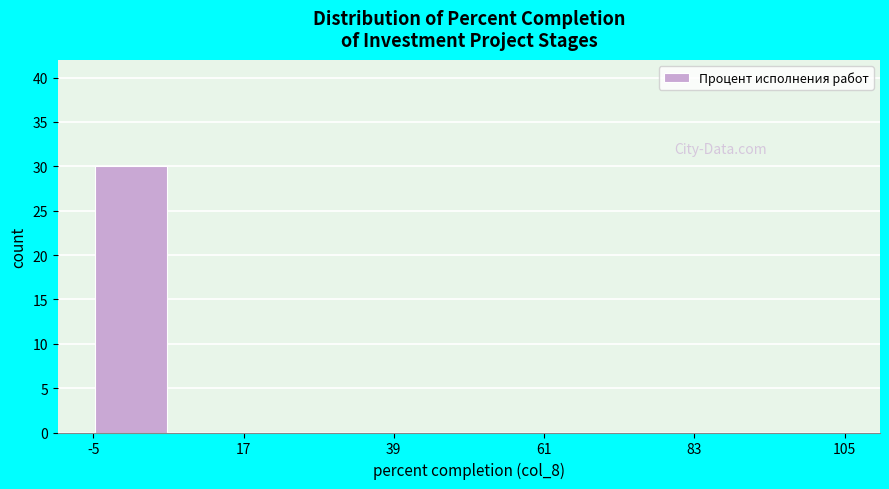

Read against the x-axis, roughly where is the centre of the tallest bar?

0